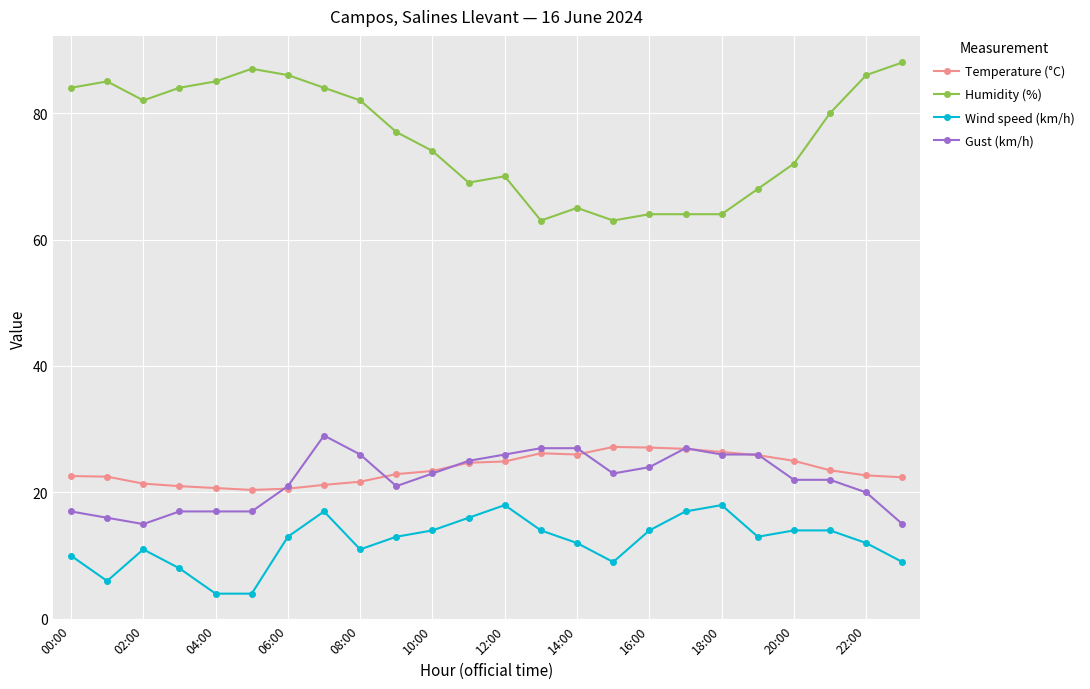

What is the value of the Wind speed (km/h) point at the 22nd from the left?

14.0